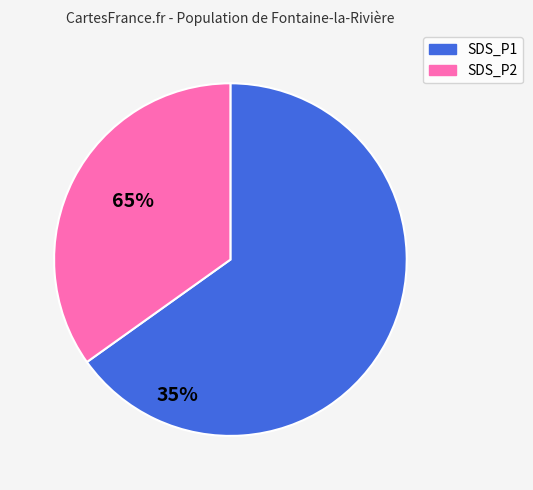

How many segments does this pie chart have?

2